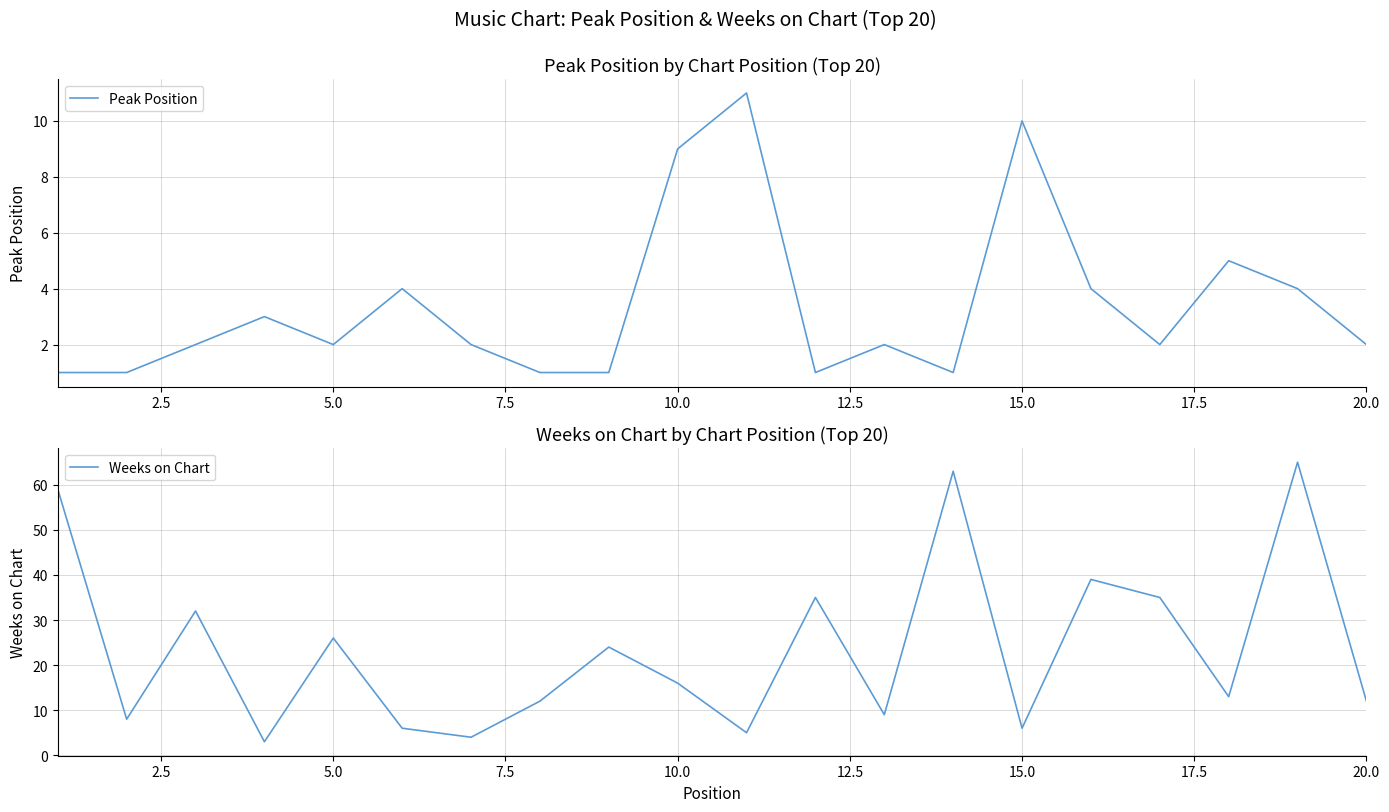

What is the maximum value for Peak Position?

11